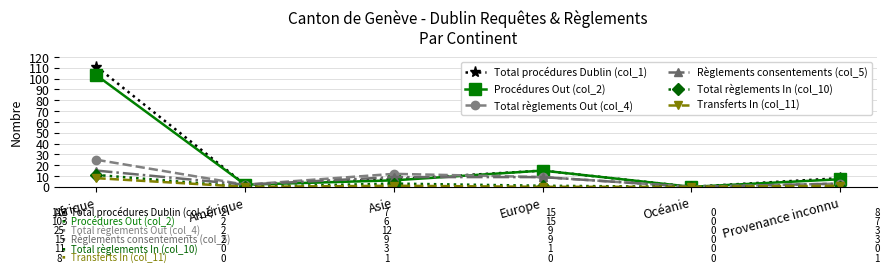

At which label does Transferts In (col_11) reach its peak?

Afrique